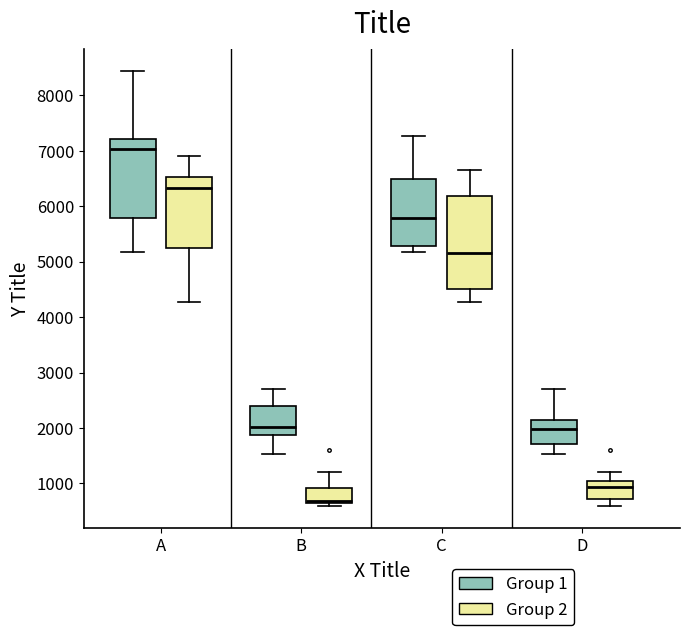

Reading left to right, read every box against the y-axis: the position of its median line, the range the box covers, and the ends of its whiskers. The values are not printed on the chart, so give them approximately, as read against the axis.

A (Group 1): median 7000, box 5800 to 7200, whiskers 5200 to 8400
A (Group 2): median 6300, box 5300 to 6500, whiskers 4300 to 6900
B (Group 1): median 2000, box 1900 to 2400, whiskers 1500 to 2700
B (Group 2): median 700, box 600 to 900, whiskers 600 (just below the box's lower edge) to 1200
C (Group 1): median 5800, box 5300 to 6500, whiskers 5200 to 7300
C (Group 2): median 5100, box 4500 to 6200, whiskers 4300 to 6700
D (Group 1): median 2000, box 1700 to 2100, whiskers 1500 to 2700
D (Group 2): median 900, box 700 to 1000, whiskers 600 to 1200